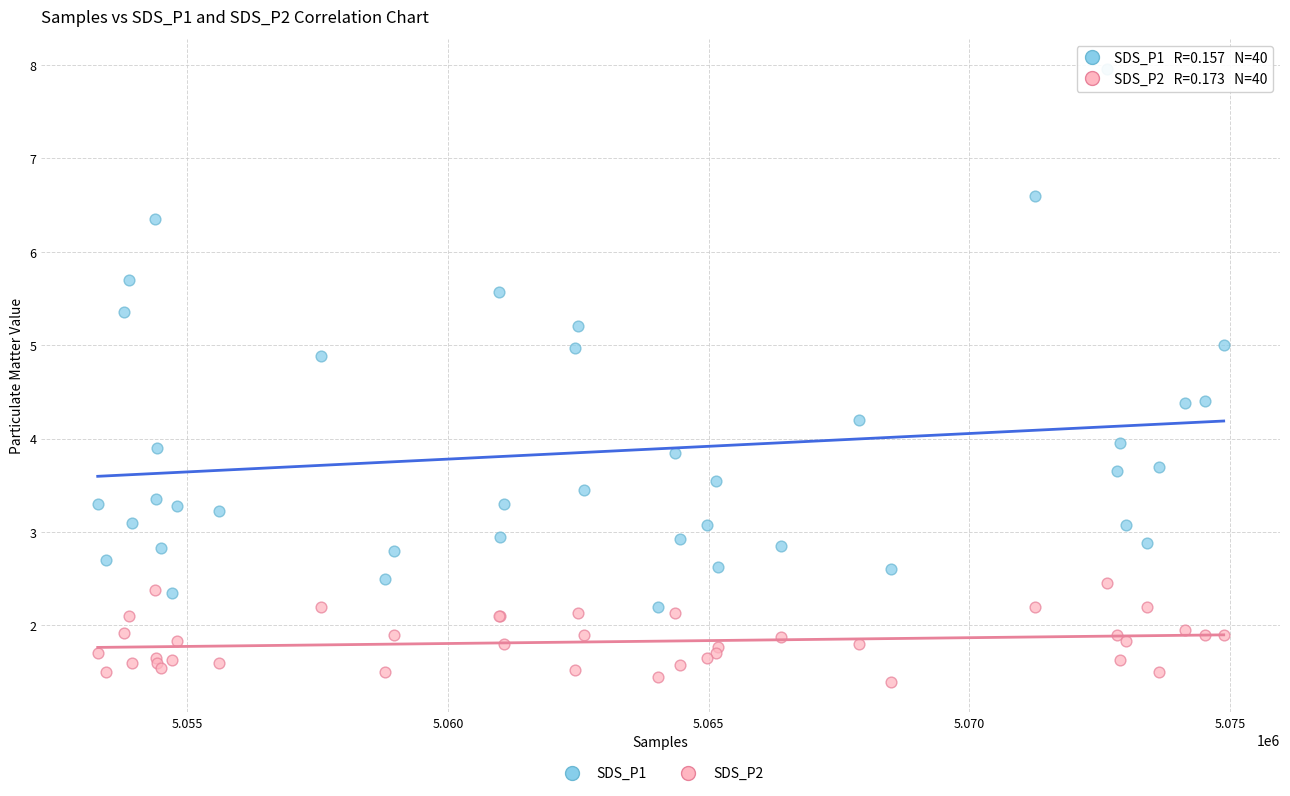

Which series reaches the minimum Y coordinate?

SDS_P2